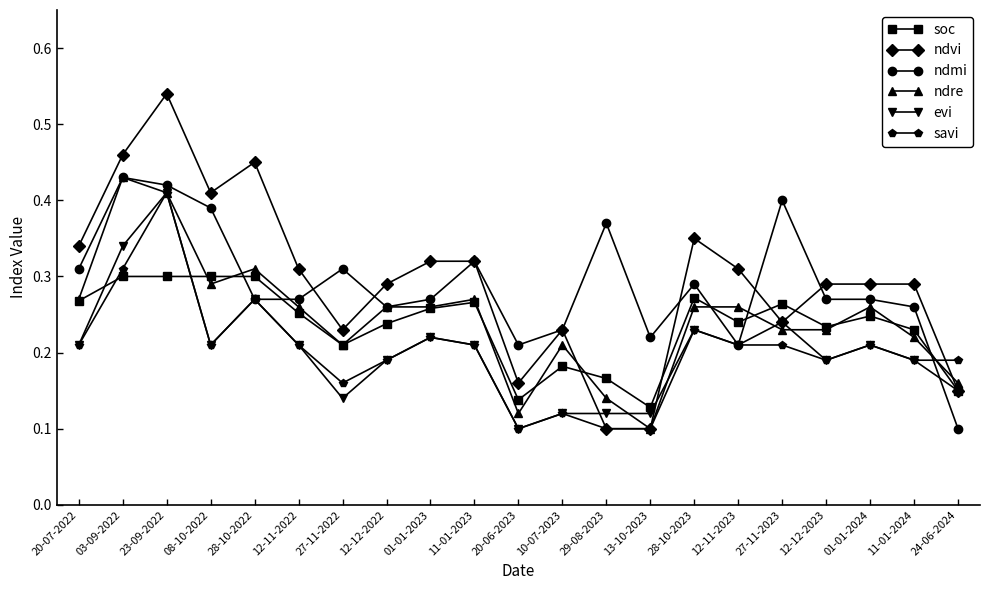

Is it true that savi equals 0.2 at 03-09-2022?

False